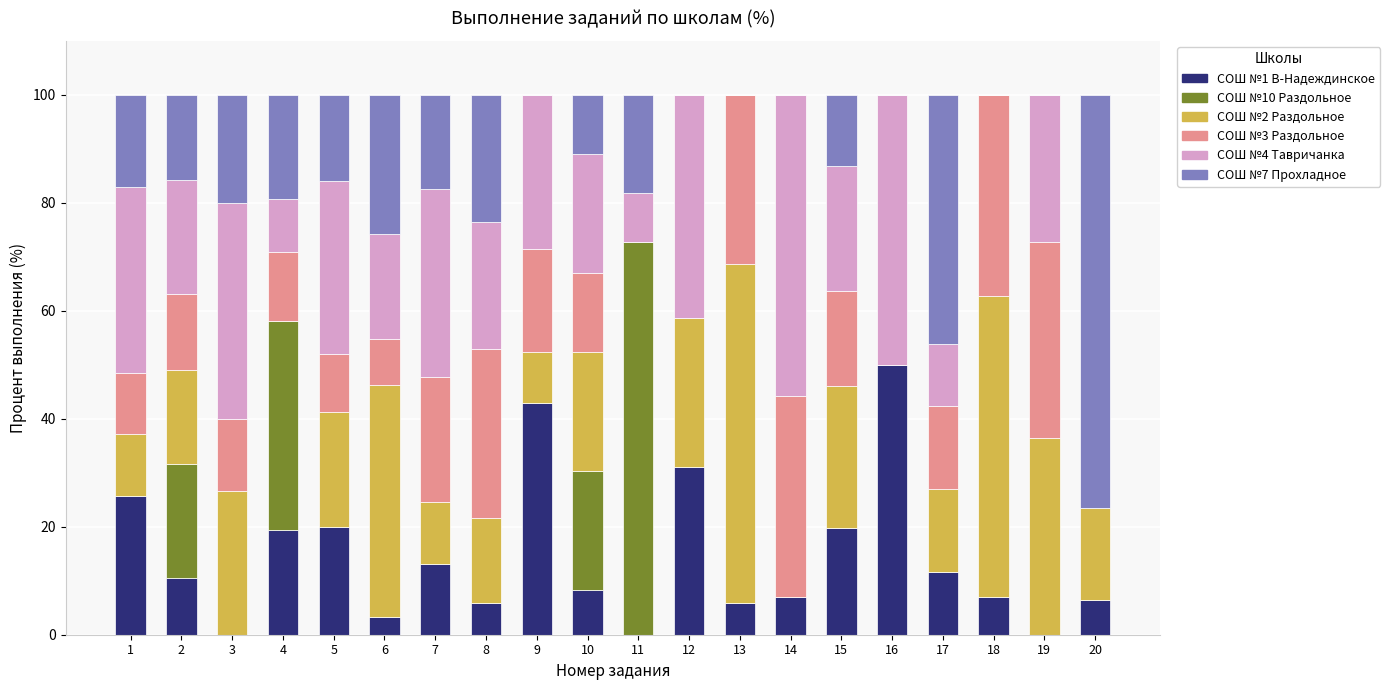

How many distinct data groups are displayed?

6